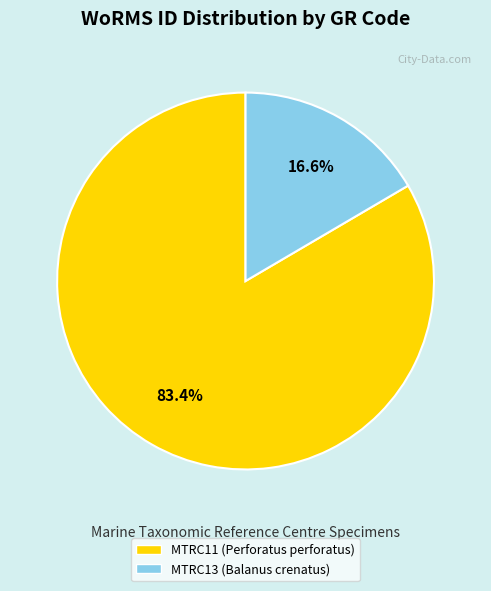

Which has a higher value, MTRC13 (Balanus crenatus) or MTRC11 (Perforatus perforatus)?

MTRC11 (Perforatus perforatus)